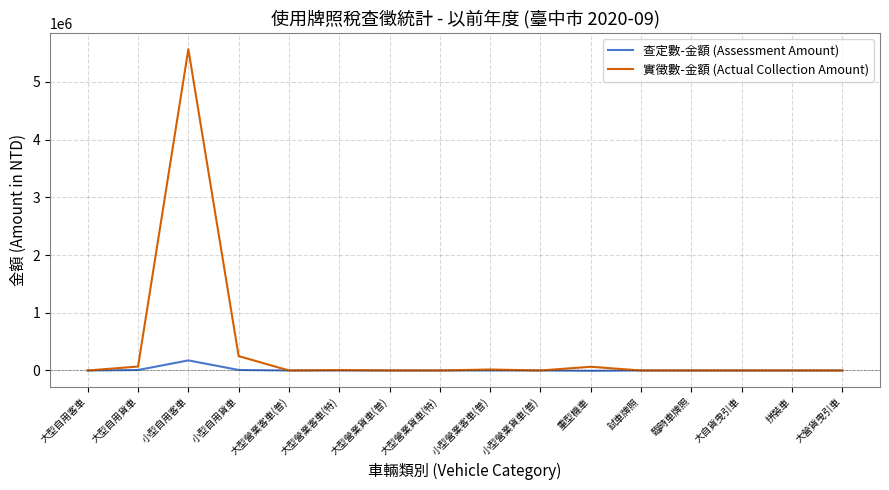

Which series has the largest total across all categories?

實徵數-金額 (Actual Collection Amount)